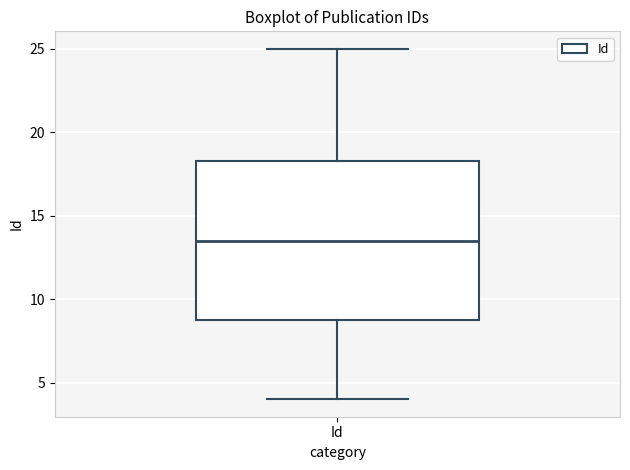

Read this box plot against the y-axis: the position of the median line, the range covered by the box, and the ends of both whiskers. The values are not printed on the chart, so give them approximately, as read against the axis.

median 13.5, box 9.0 to 18.5, whiskers 4.0 to 25.0